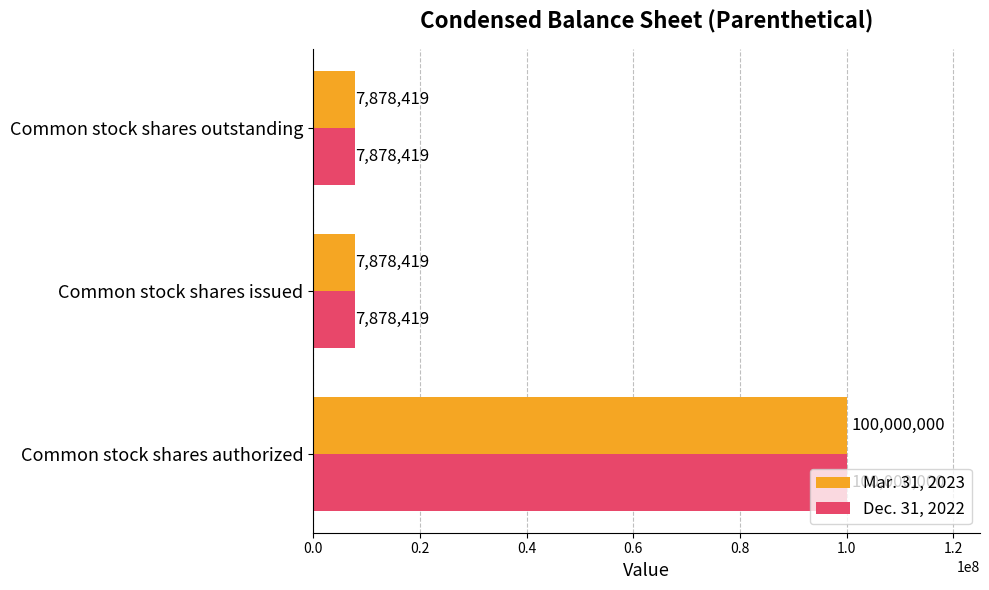

What is the average value of the Dec. 31, 2022 series?

38585613